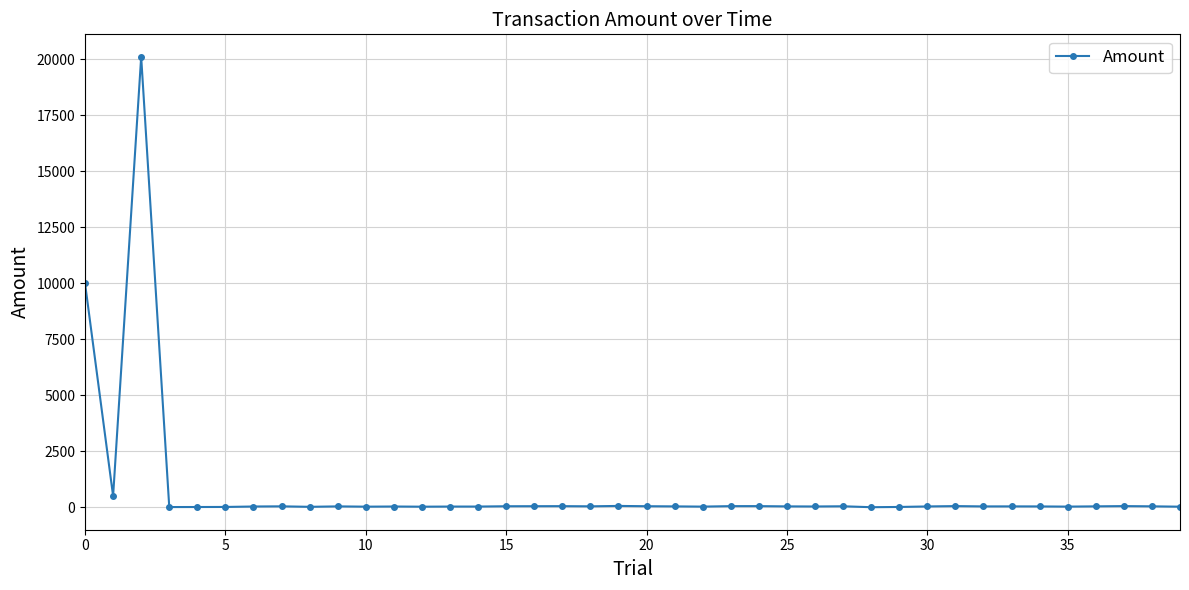

True or false: the data has more than 0 interior local peaks.

True